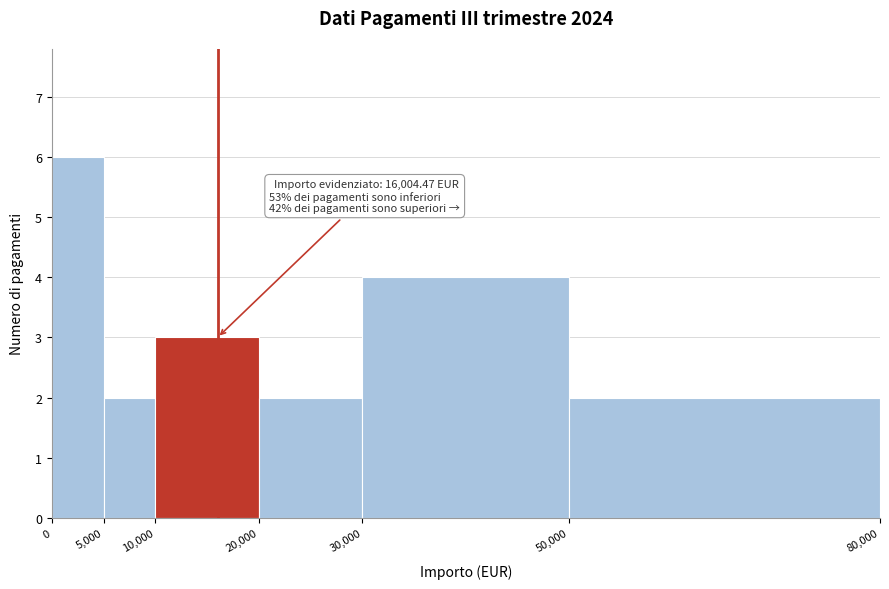

Which range on the x-axis has the tallest bar?

0 to 5,000